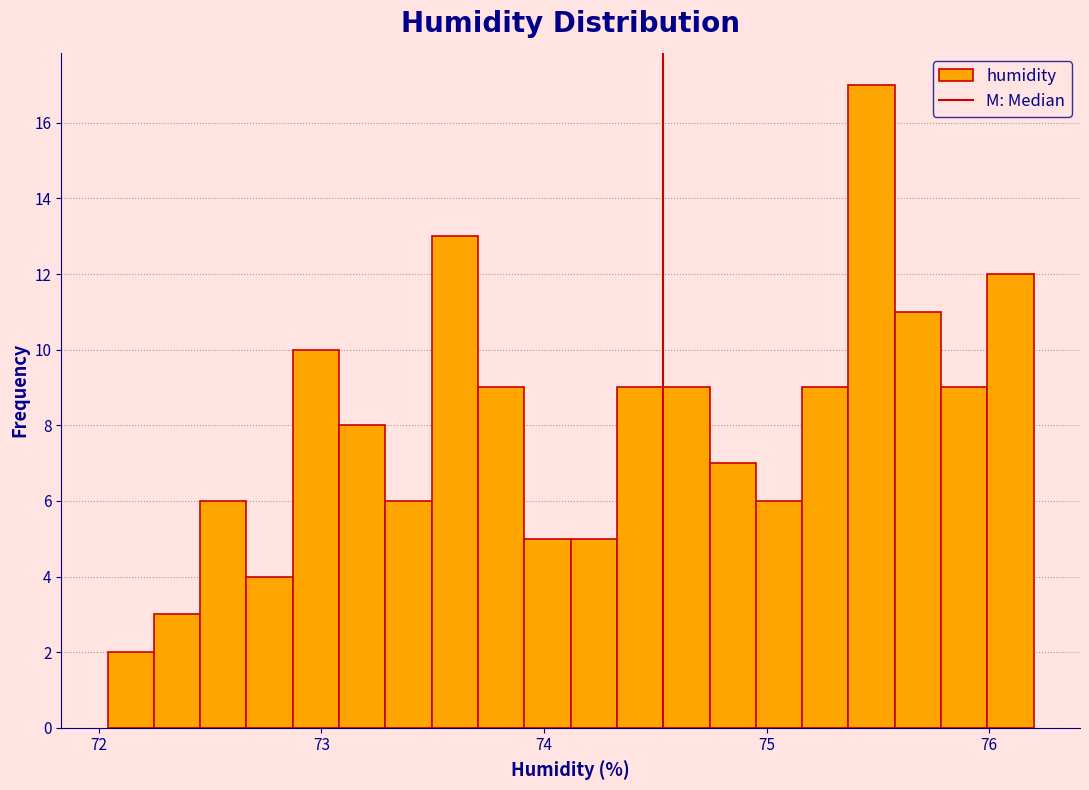

Around what value on the x-axis is the tallest bar? Give the approximate position of its centre, as read against the axis.

75.5